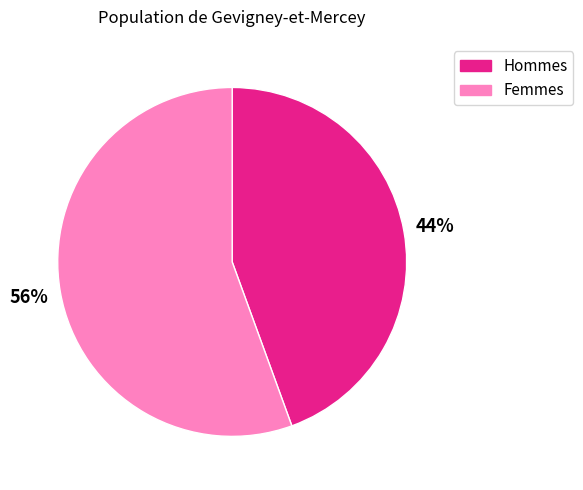

To the nearest percent, what is the combined percentage of Hommes and Femmes?

100%